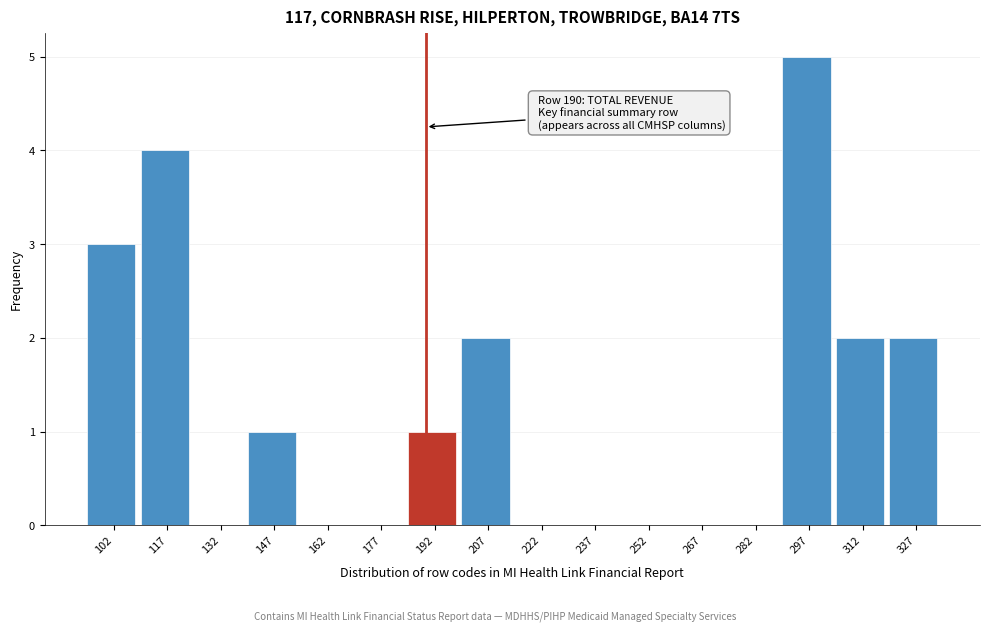

Which range on the x-axis has the tallest bar?

290 to 305